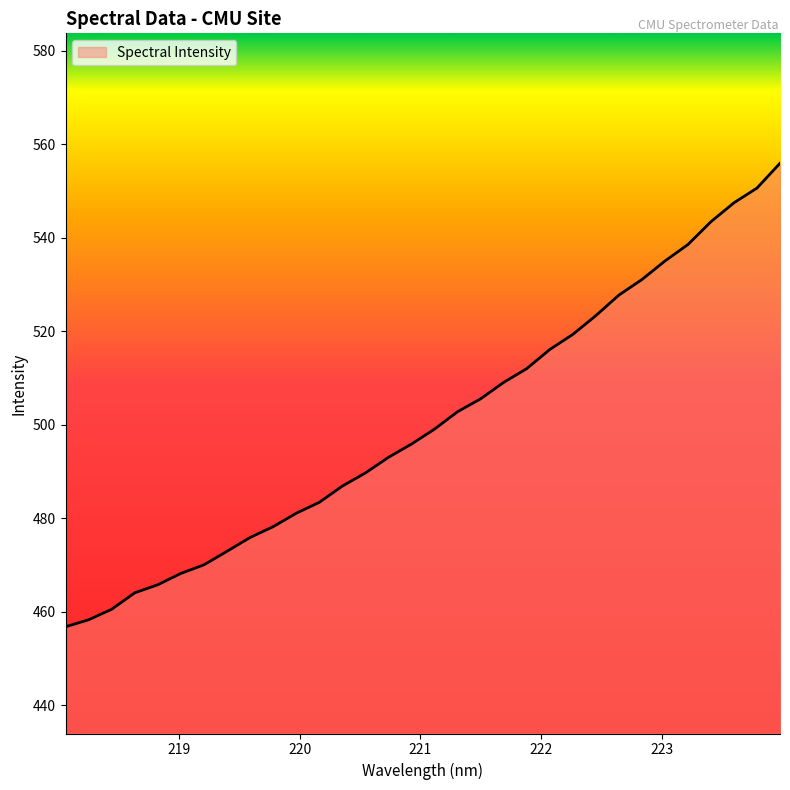

What is the minimum value shown in the chart?

456.8